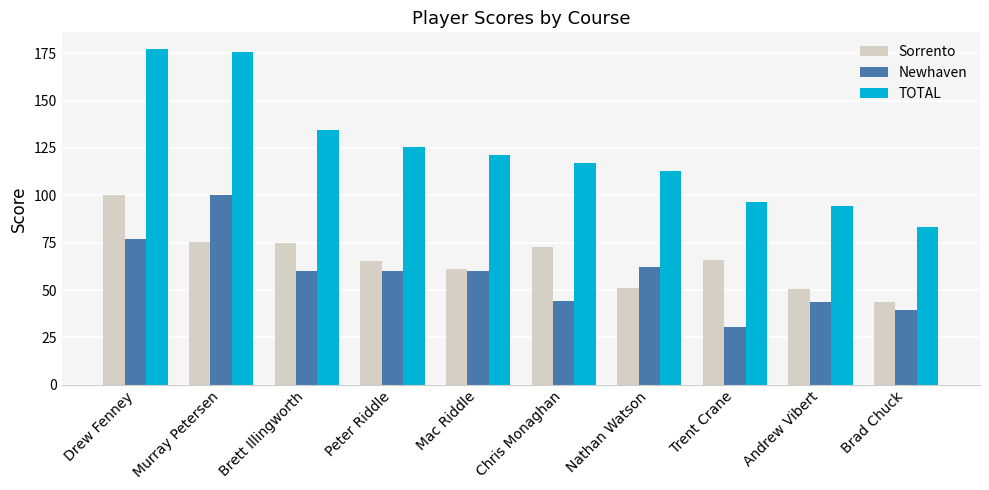

What is the label of the 4th bar from the left?

Peter Riddle